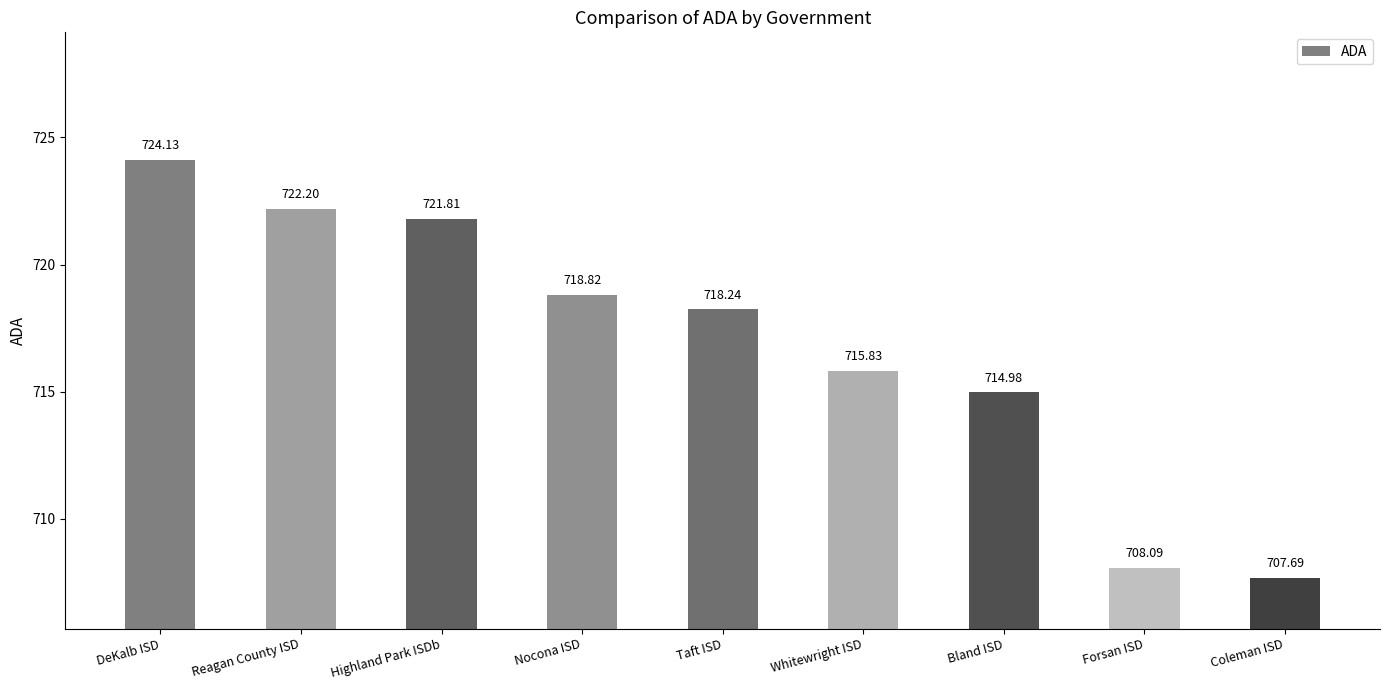

List the labels in order of value, smallest first.

Coleman ISD, Forsan ISD, Bland ISD, Whitewright ISD, Taft ISD, Nocona ISD, Highland Park ISDb, Reagan County ISD, DeKalb ISD